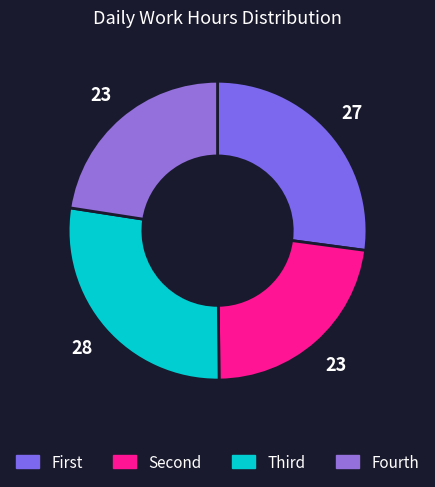

How many segments does this pie chart have?

4